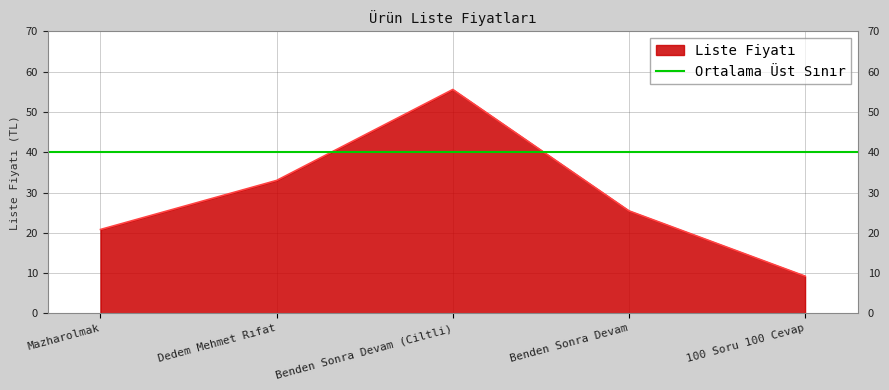

Which label corresponds to the largest value in the chart?

Benden Sonra Devam (Ciltli)